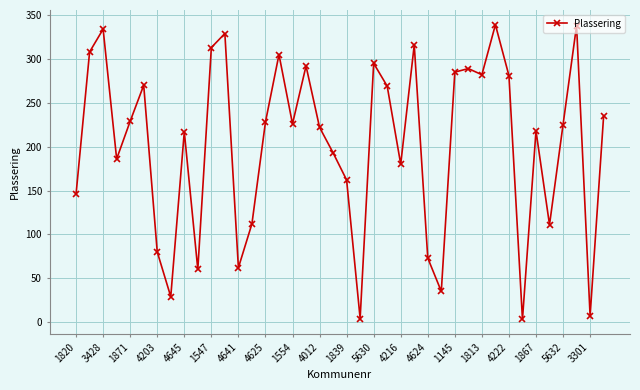

What is the smallest value displayed?

3